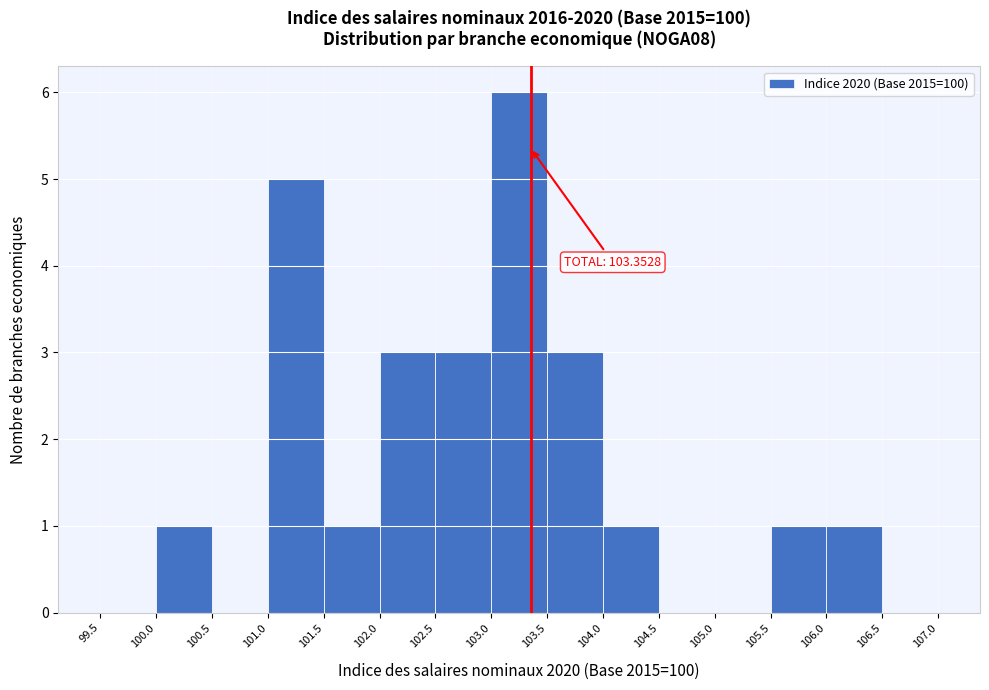

Over which range of the x-axis is the bar tallest?

103.0 to 103.5